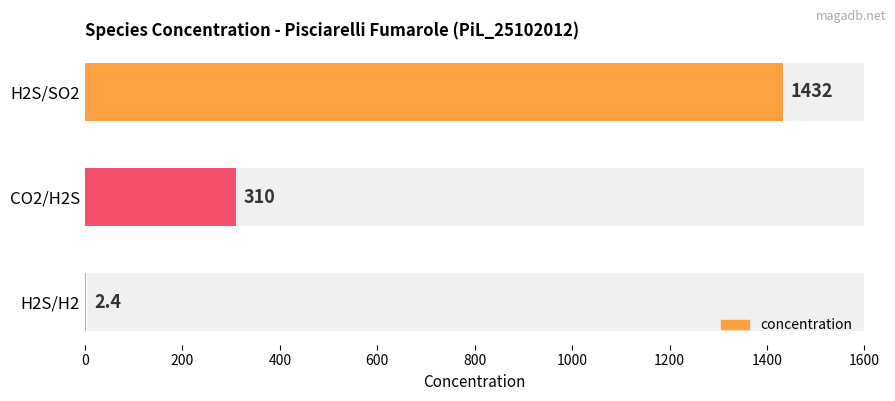

What is the value of the 2nd bar from the left?

310.0